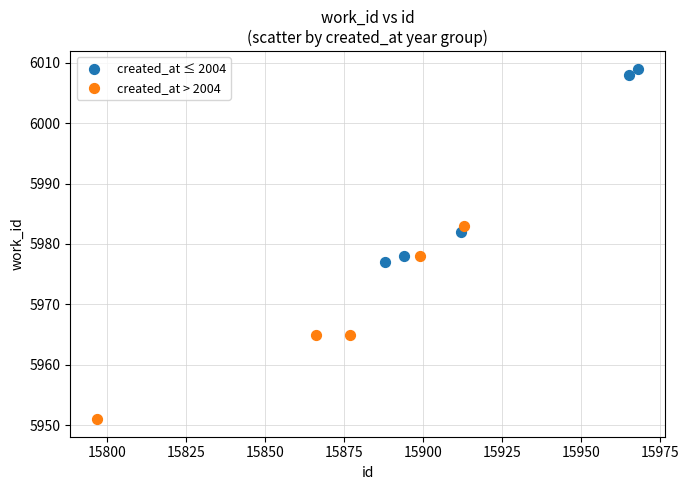

Which series reaches the minimum Y coordinate?

created_at > 2004